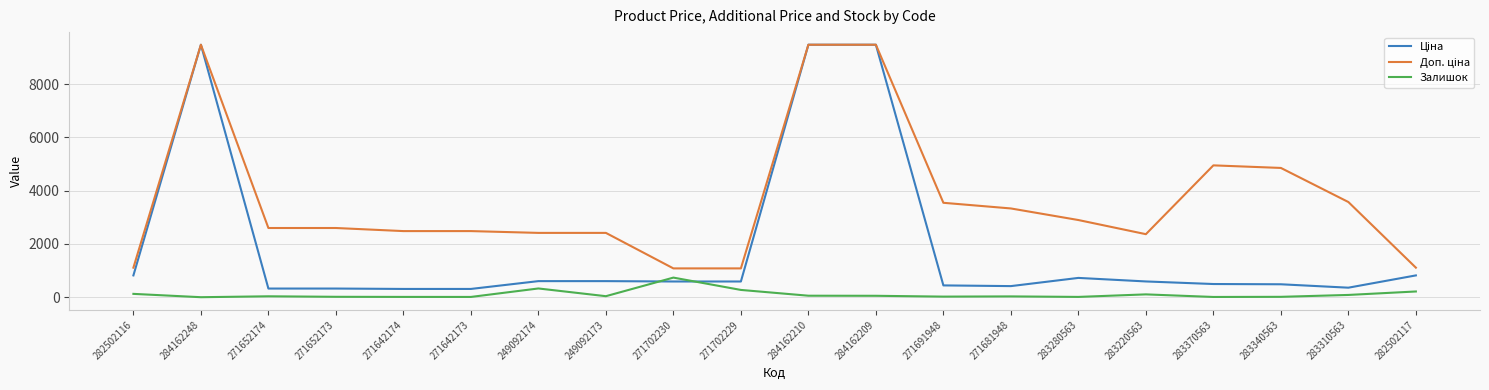

What is the greatest value displayed?

9480.1